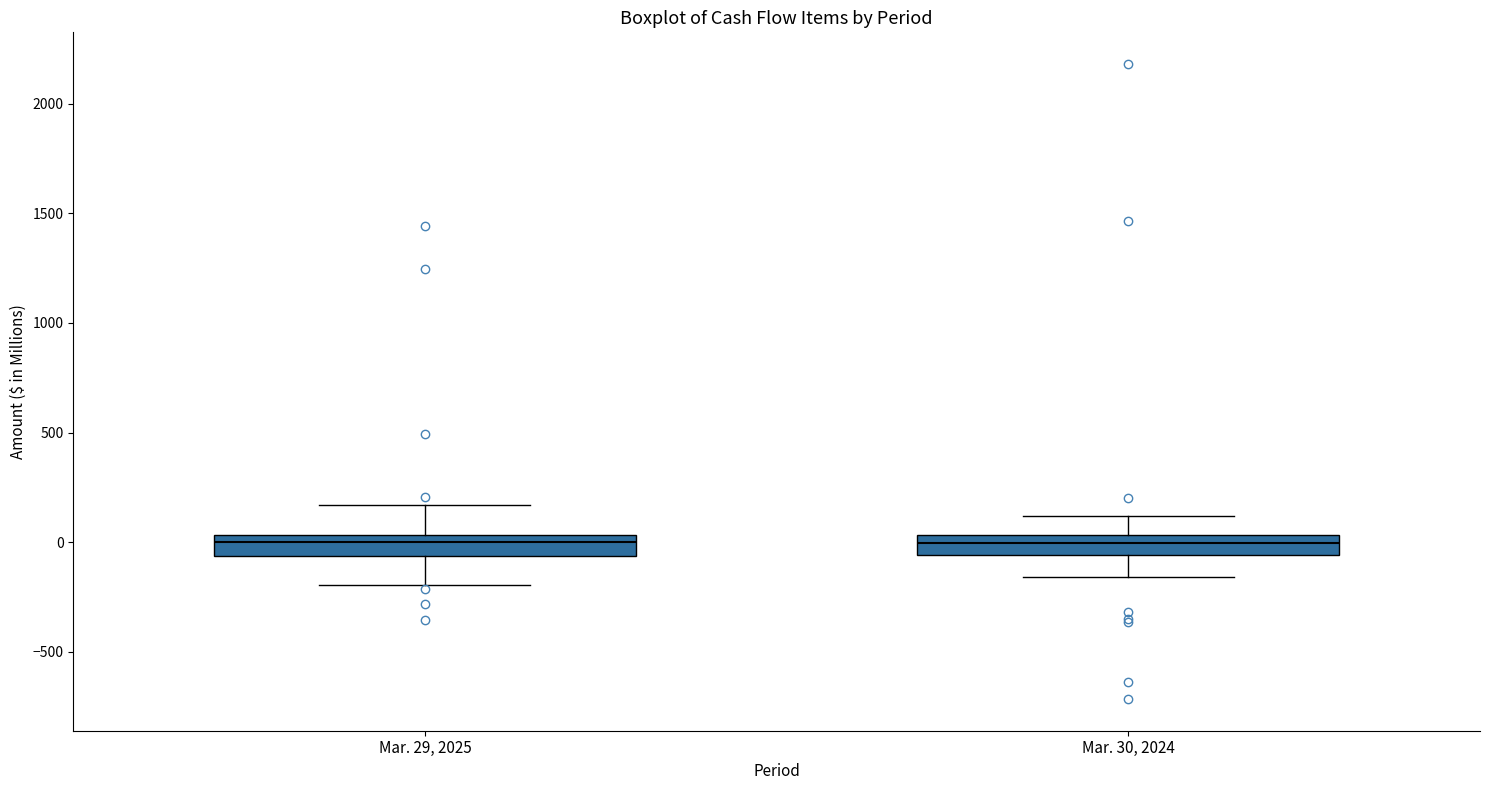

Where is the lower edge of the box for Mar. 29, 2025 on the y-axis? The values are not printed on the chart, so give them approximately, as read against the axis.

-50